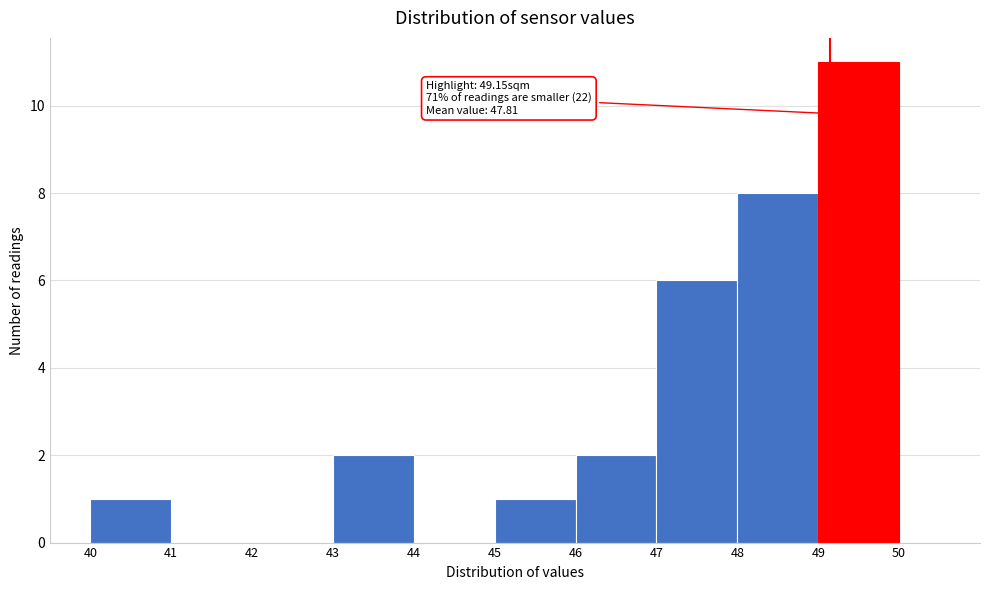

Which range on the x-axis has the tallest bar?

49 to 50